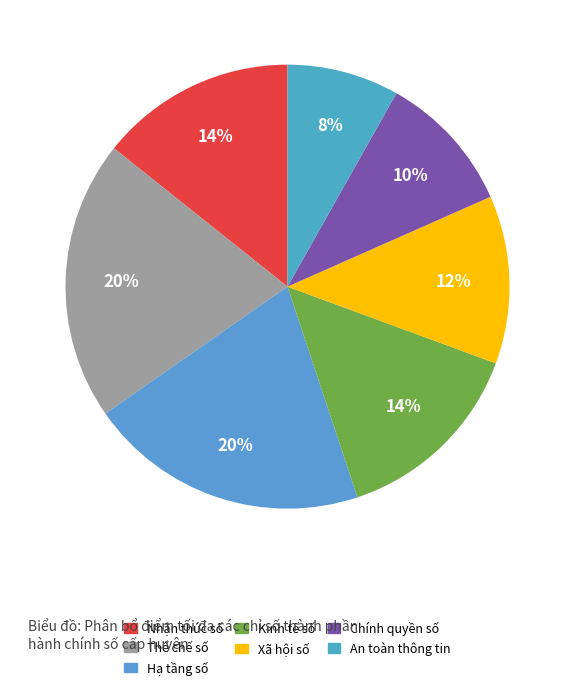

Is An toàn thông tin the majority of the pie?

No